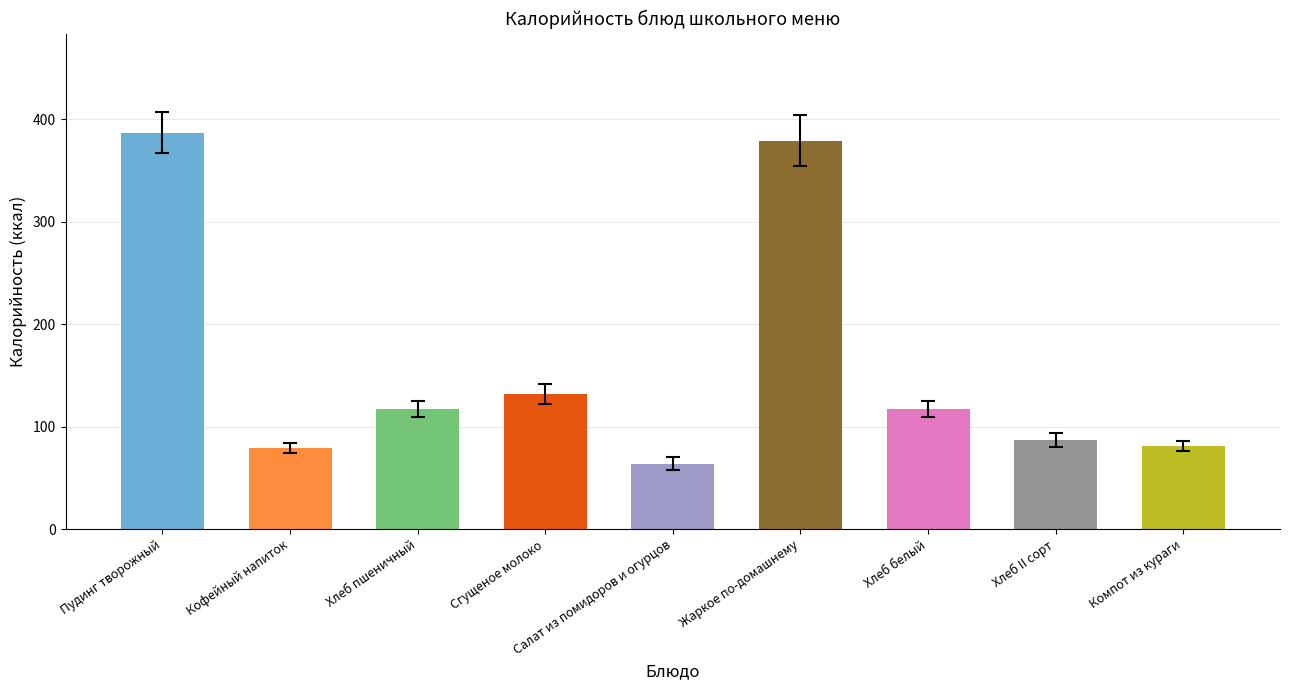

What is the sum of all values?

1443